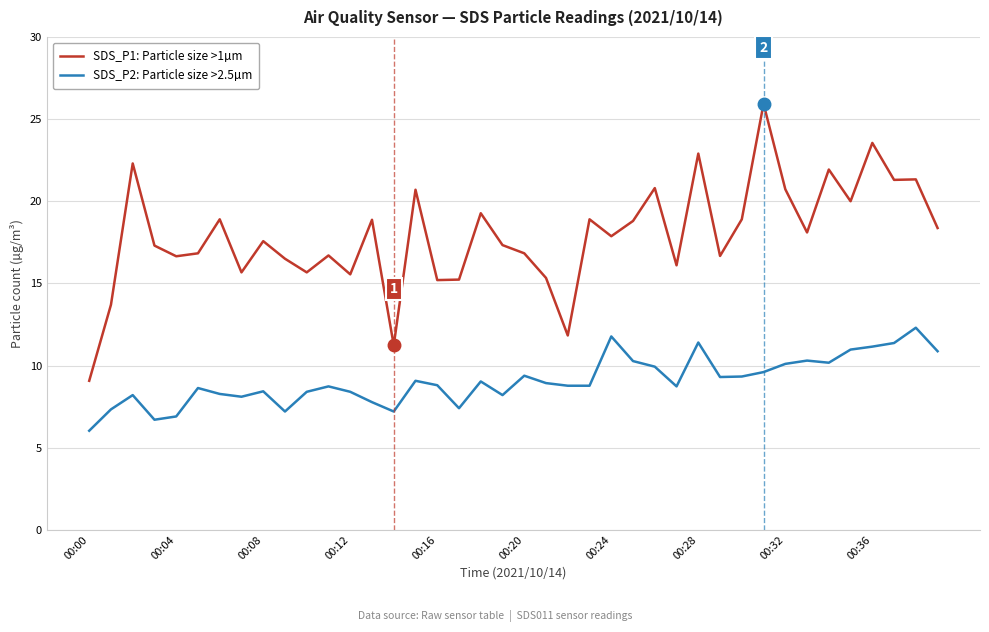

Rank the series by their maximum value, from highest to lowest.

SDS_P1: Particle size >1µm, SDS_P2: Particle size >2.5µm